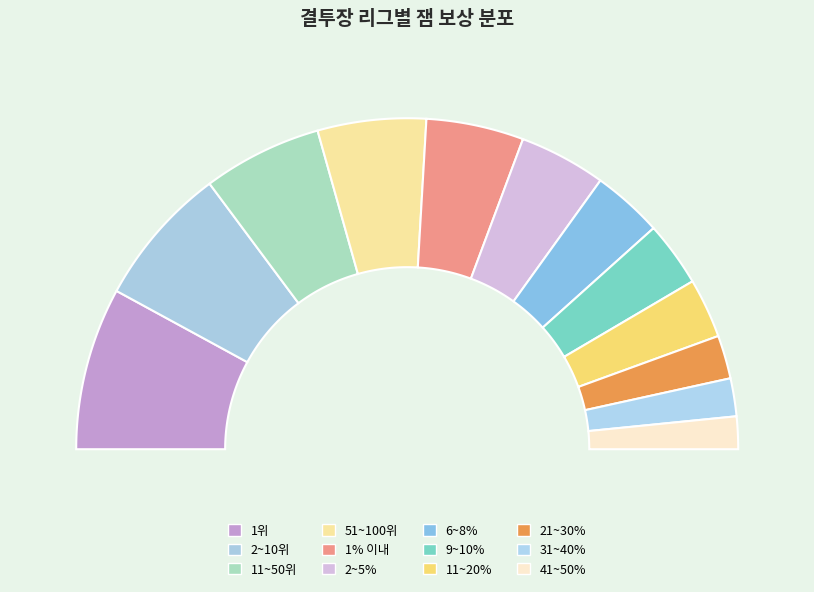

What is the change in value from 1위 to 11~50위?

-400